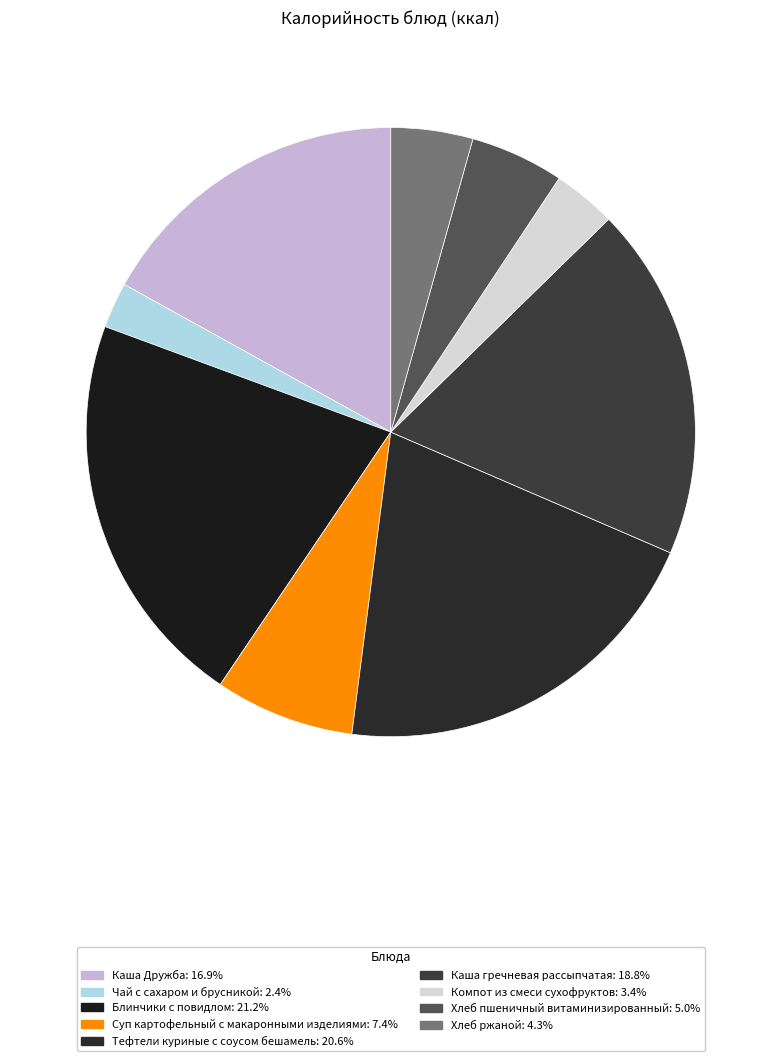

True or false: Компот из смеси сухофруктов accounts for 1% of the total.

False